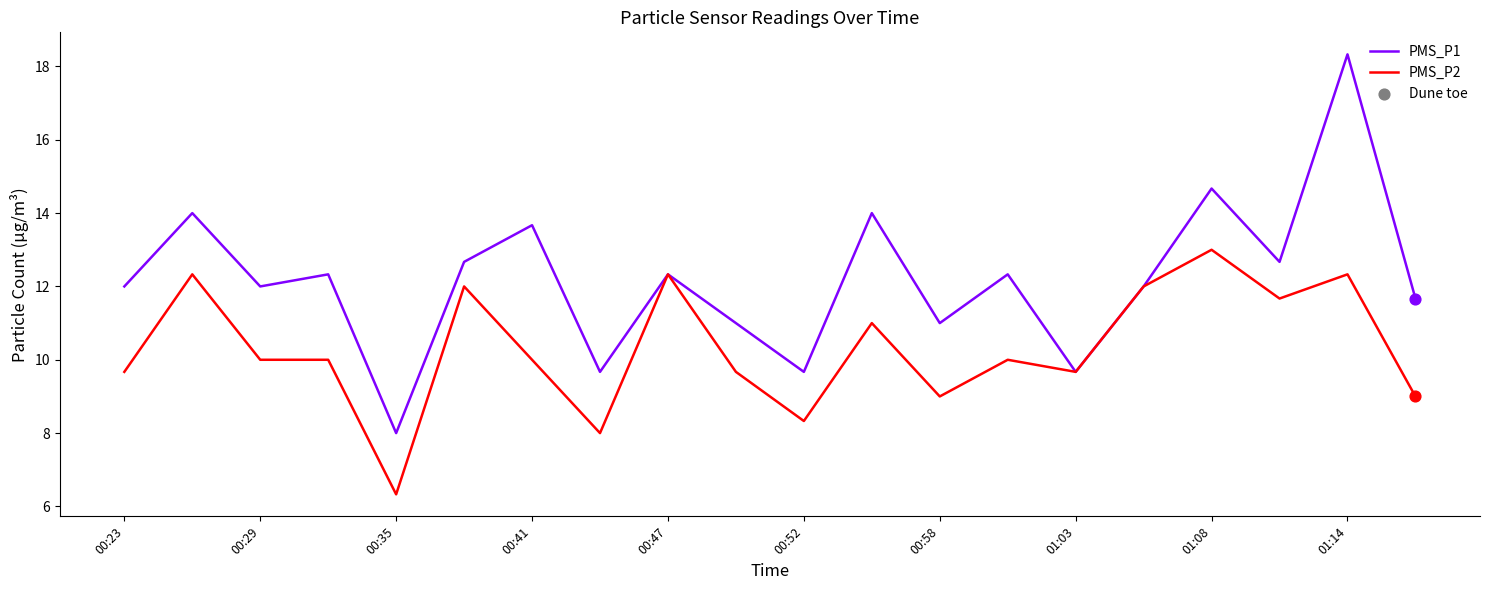

Which series has the largest total across all categories?

PMS_P1